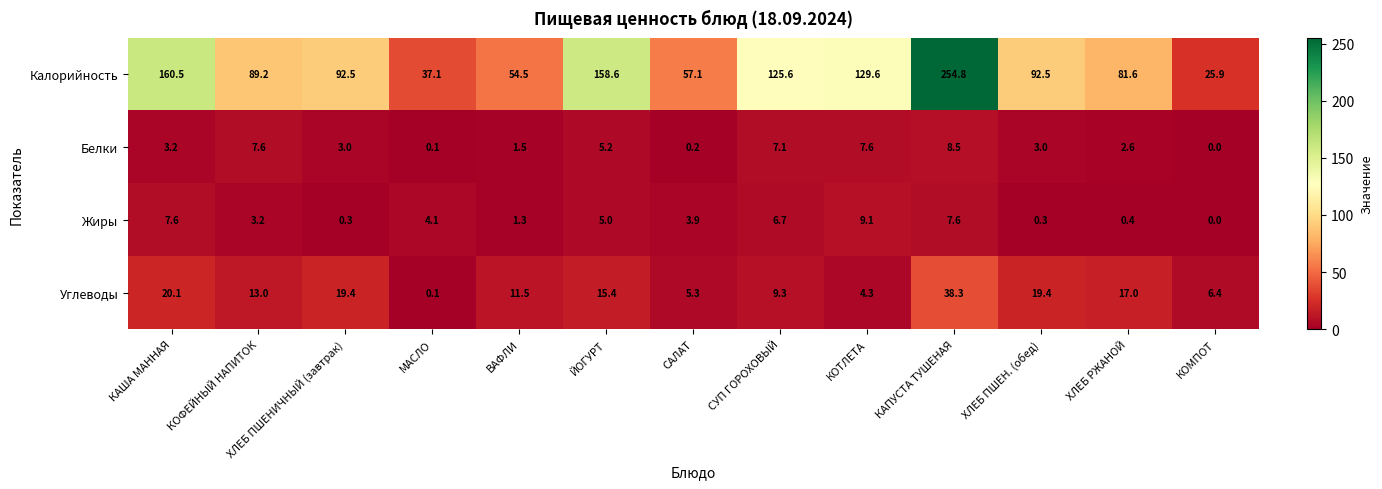

List the series in order of their peak value, lowest first.

Белки, Жиры, Углеводы, Калорийность